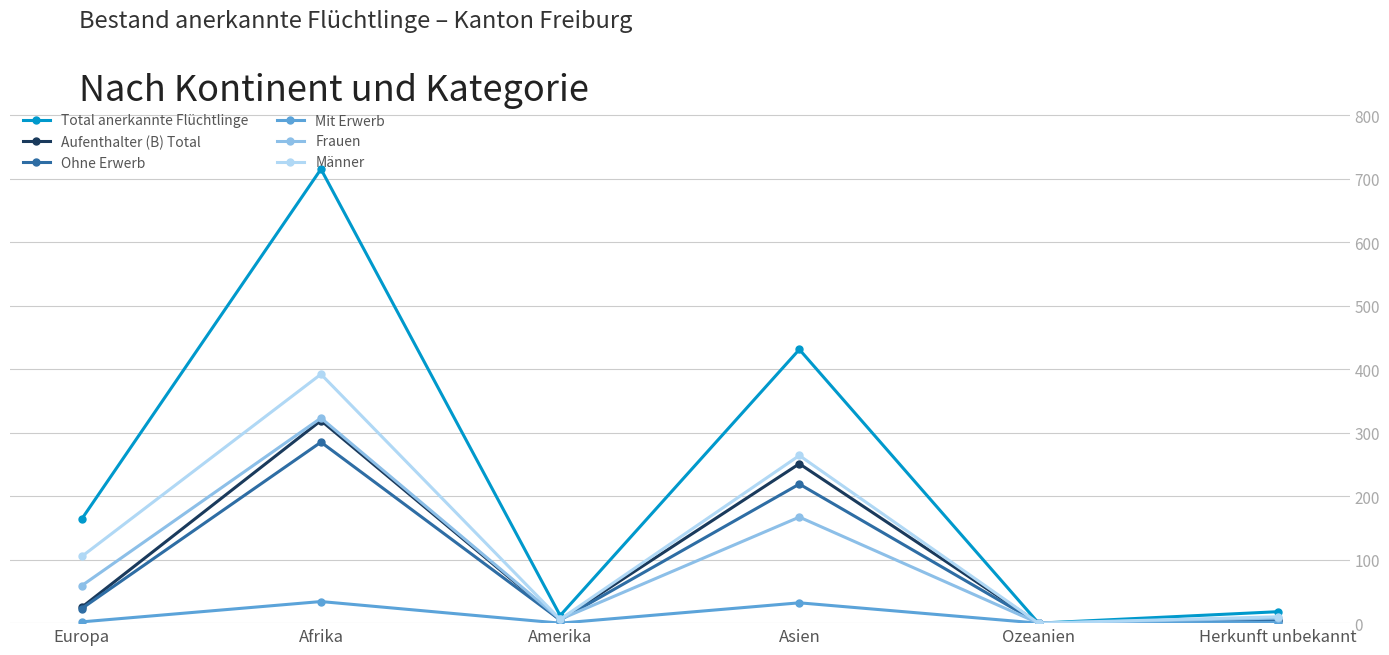

True or false: Frauen has a value of 120 at Ozeanien.

False